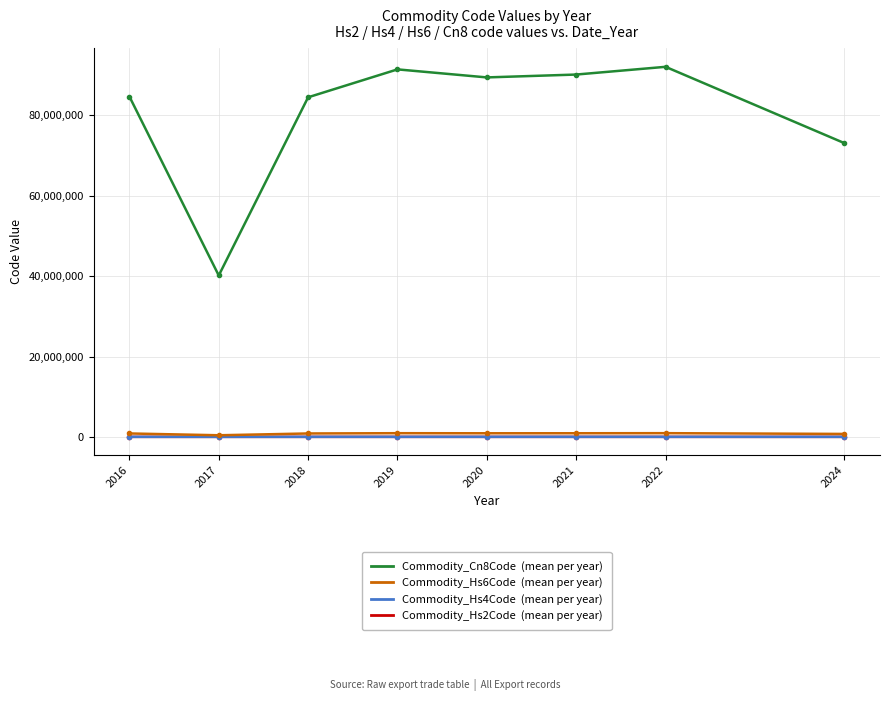

What is the maximum value shown in the chart?

92106590.0